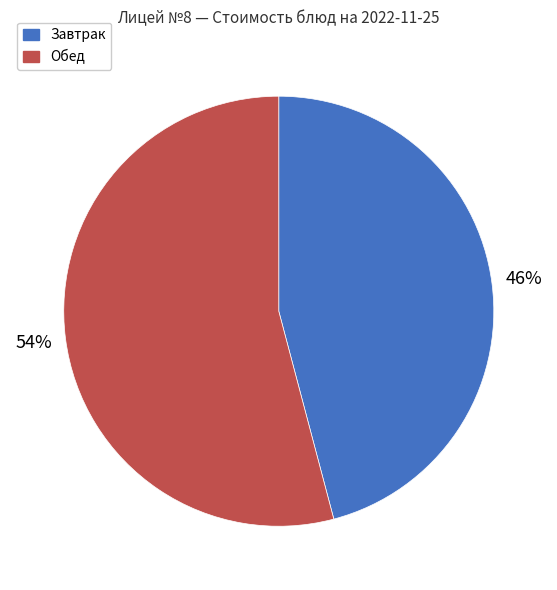

Is it true that Обед is 54% of the pie?

True